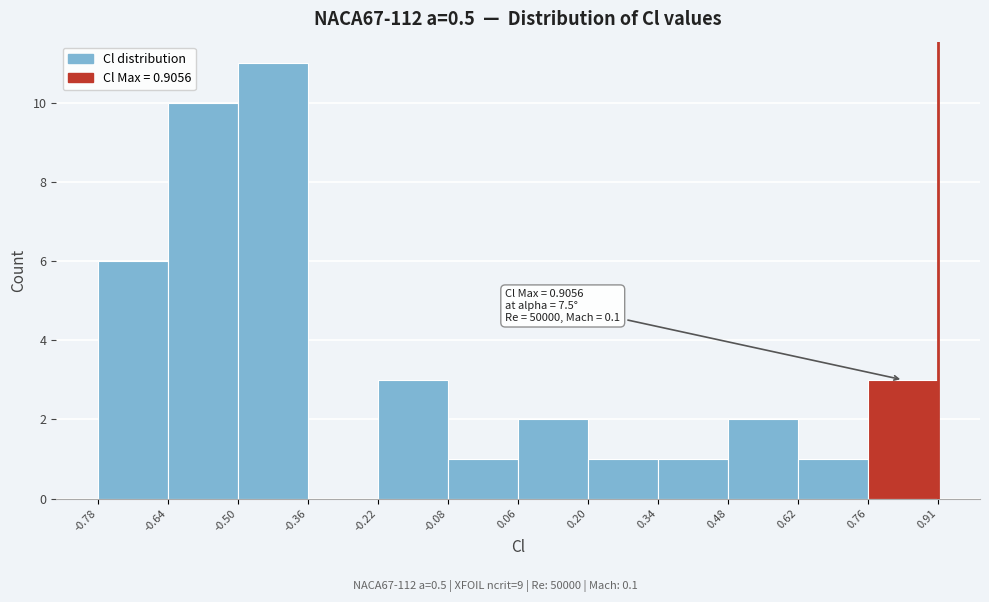

Which range on the x-axis has the tallest bar?

-0.50 to -0.36